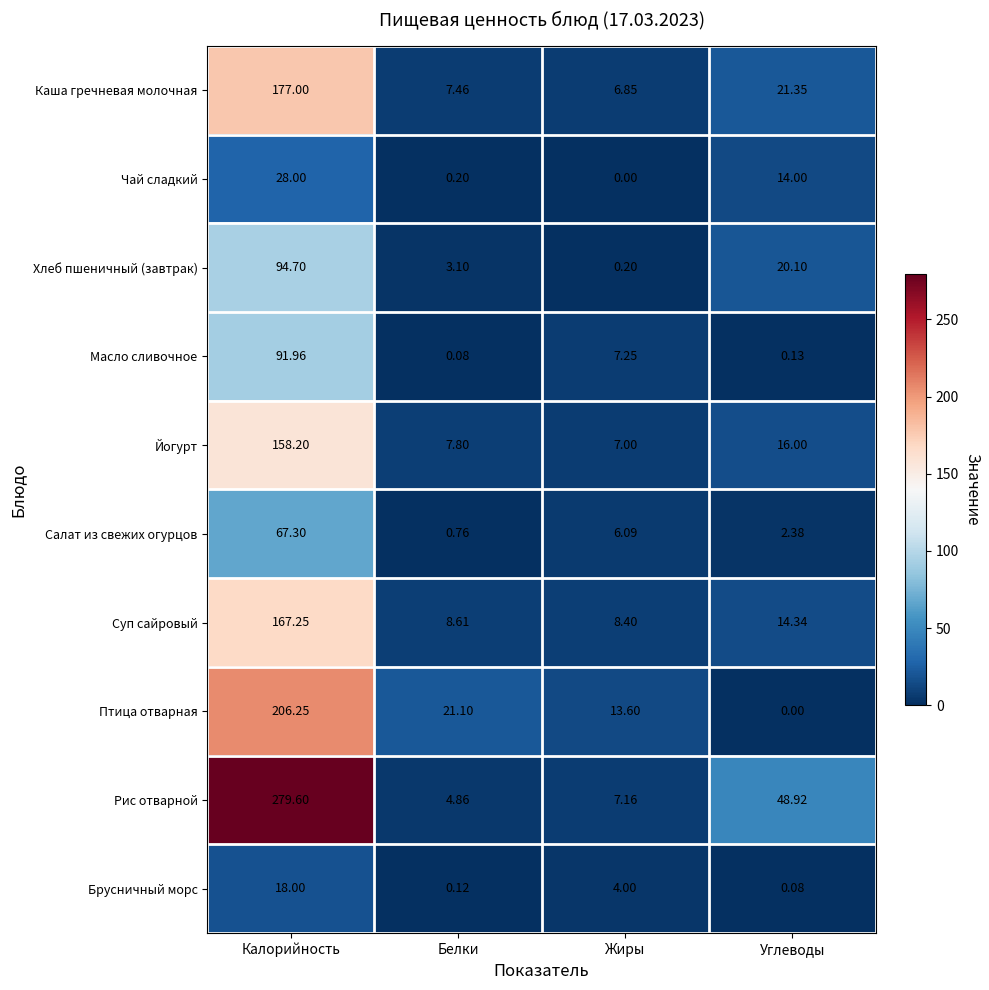

Which series has the largest total across all categories?

Рис отварной